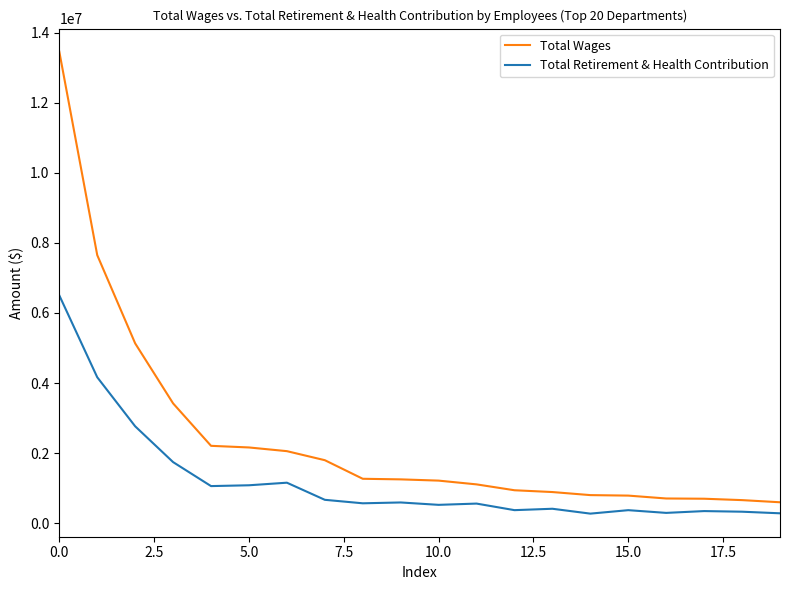

What is the greatest value displayed?

13456899